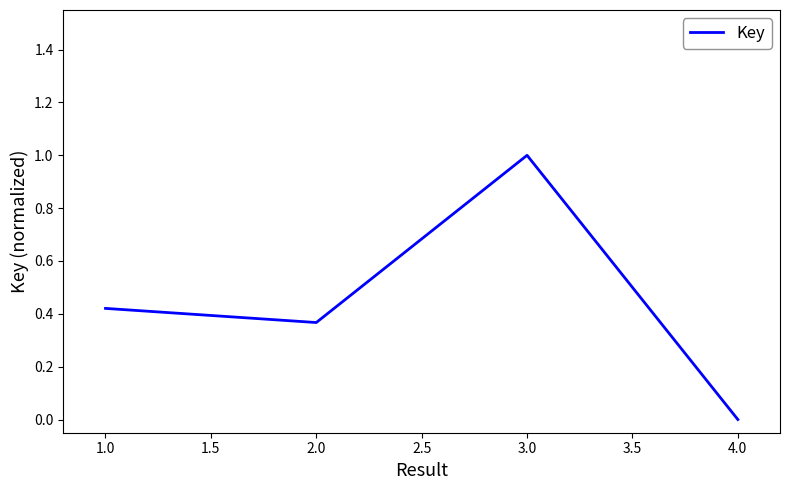

The value at 3.0 is 1.0. True or false?

True